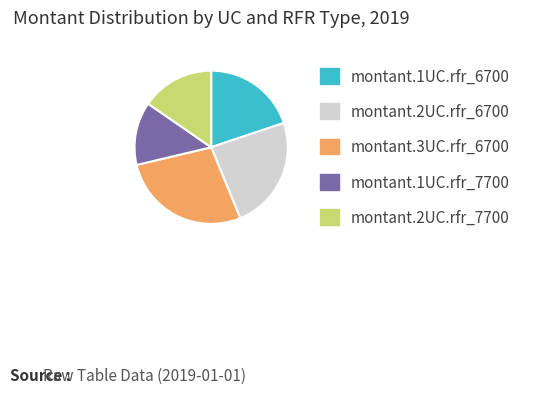

Which category has the biggest portion of the pie?

montant.3UC.rfr_6700